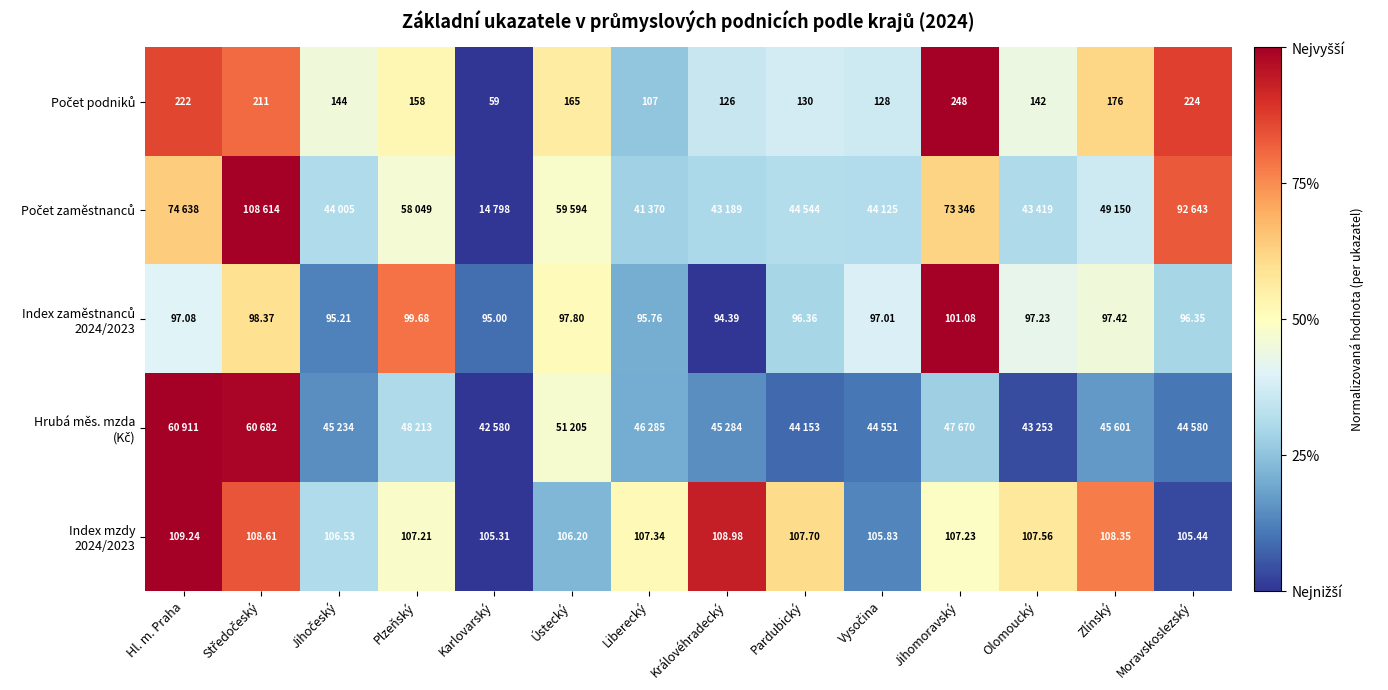

Between Pardubický and Vysočina, which series saw the biggest shift?

Index mzdy 2024/2023